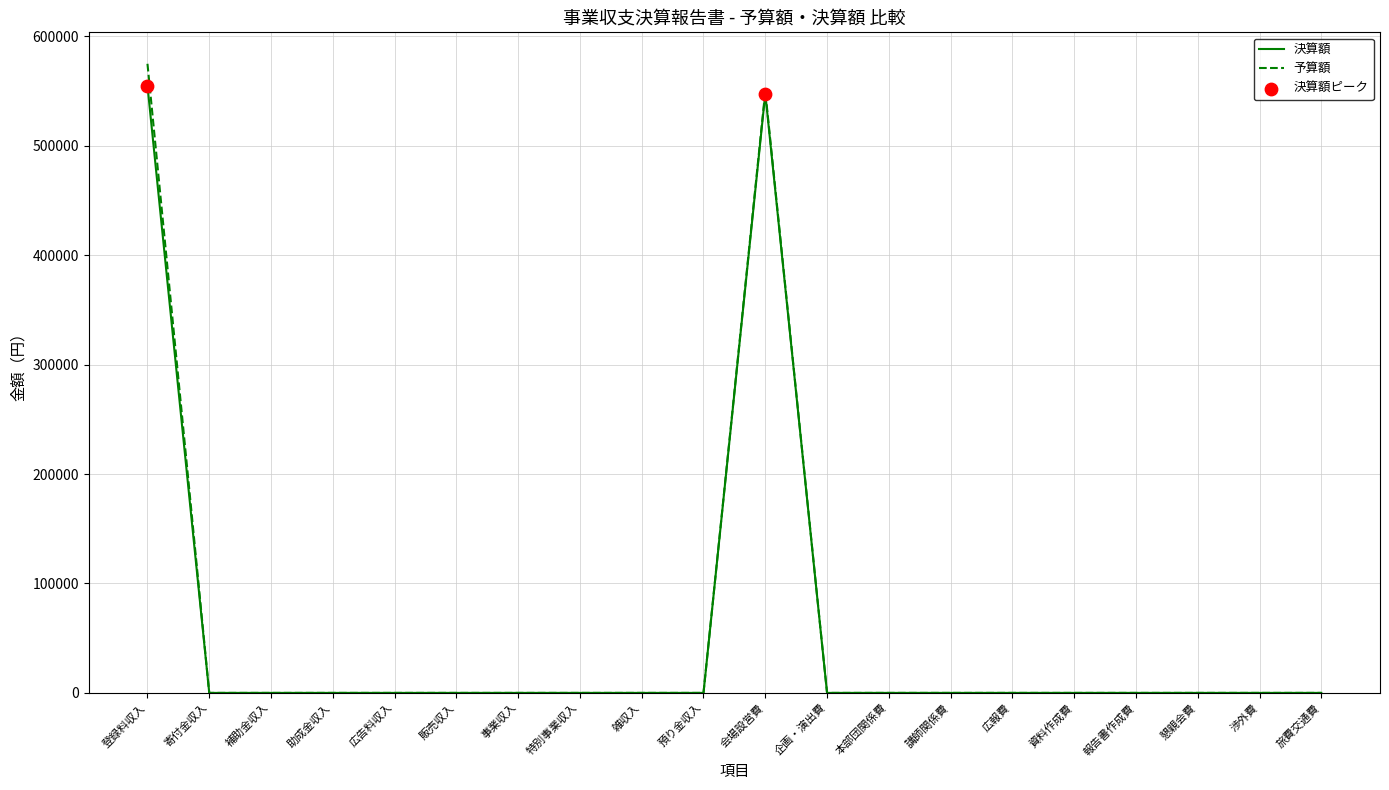

At how many categories does at least one series exceed 265344?

2